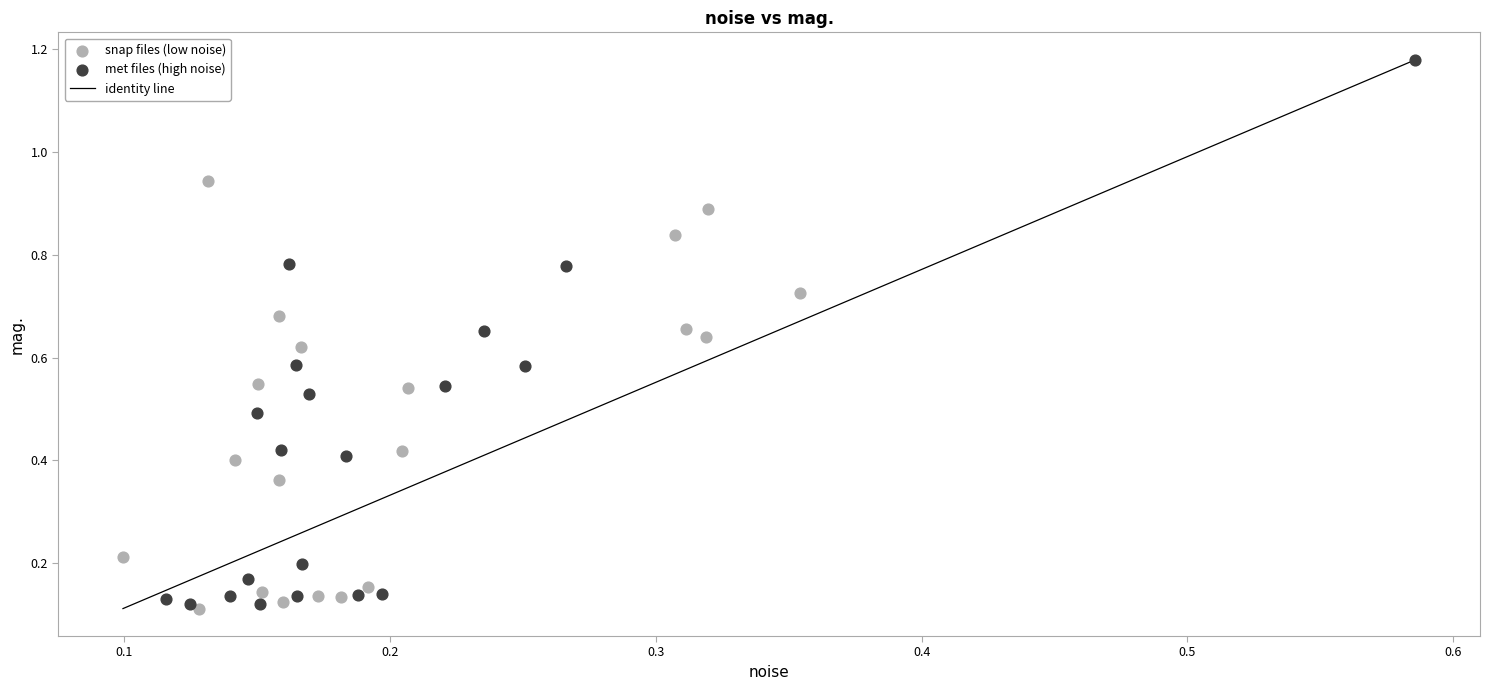

Which series has the widest spread of Y values?

met files (high noise)